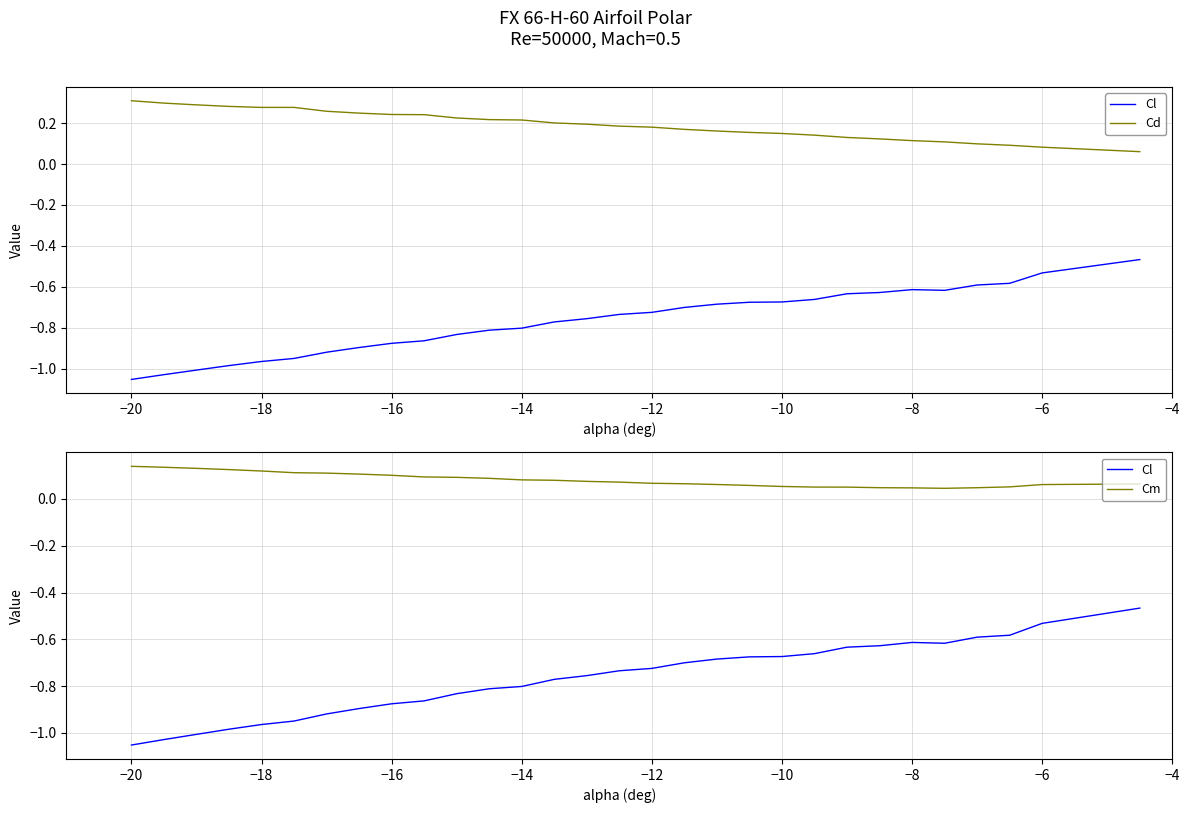

What is the maximum value shown in the chart?

0.3